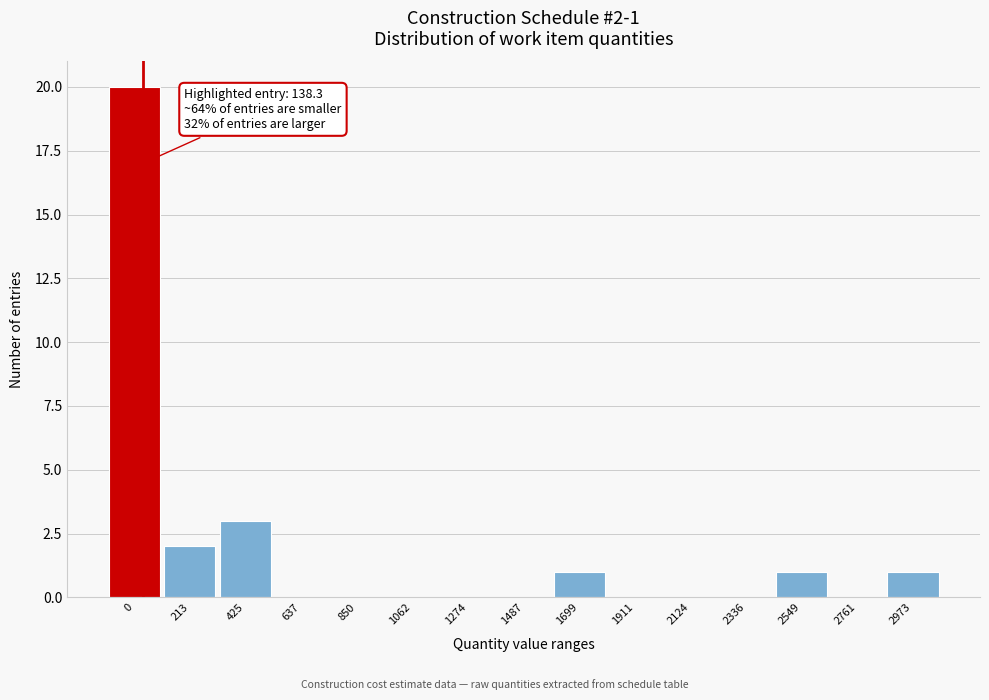

Reading right to left, list all the values displayed in this chart.

2973=1	2761=0	2549=1	2336=0	2124=0	1911=0	1699=1	1487=0	1274=0	1062=0	850=0	637=0	425=3	213=2	0=20